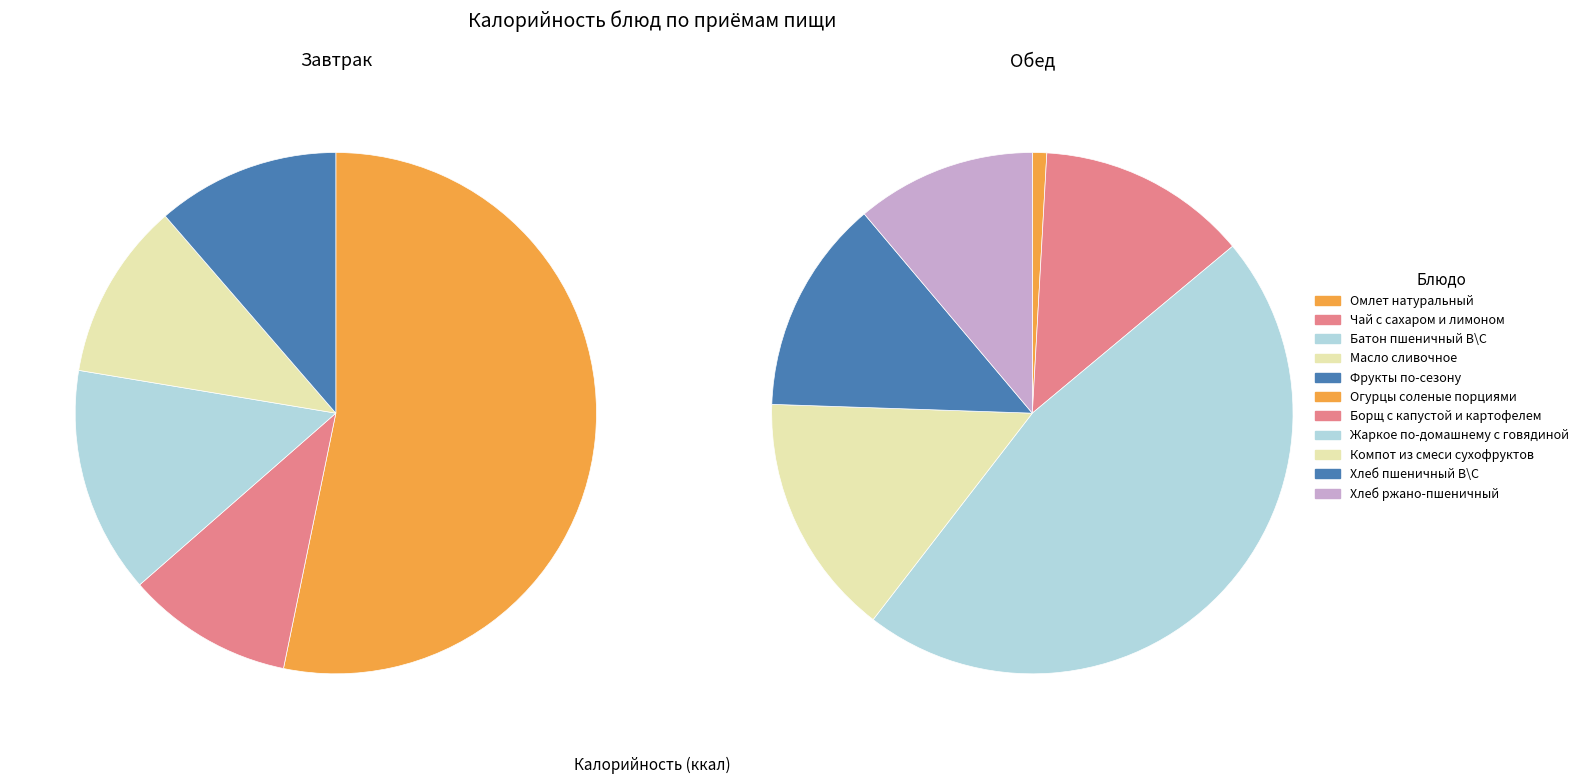

Between Батон пшеничный В\С and Масло сливочное, which is larger?

Батон пшеничный В\С